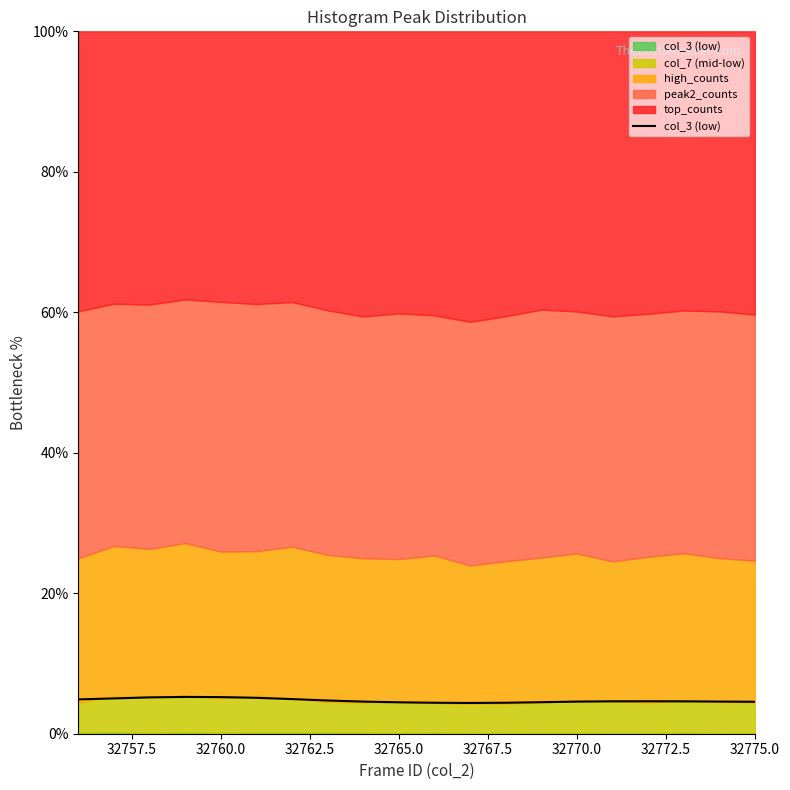

True or false: the data shows 3.0 at 17.

False